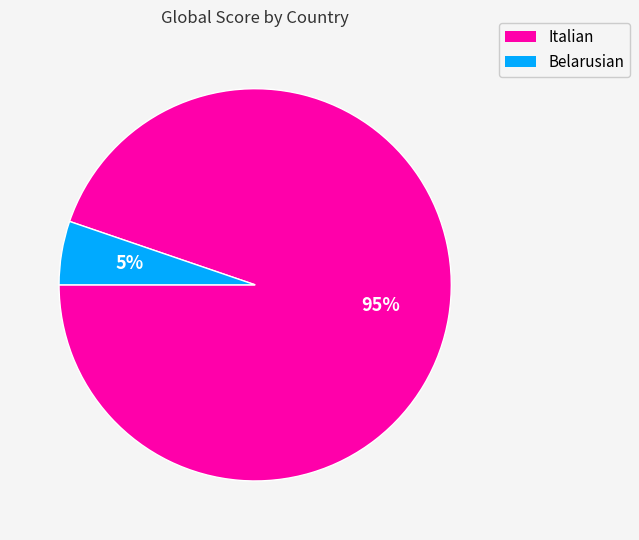

Is there any slice that represents more than half of the pie?

Yes